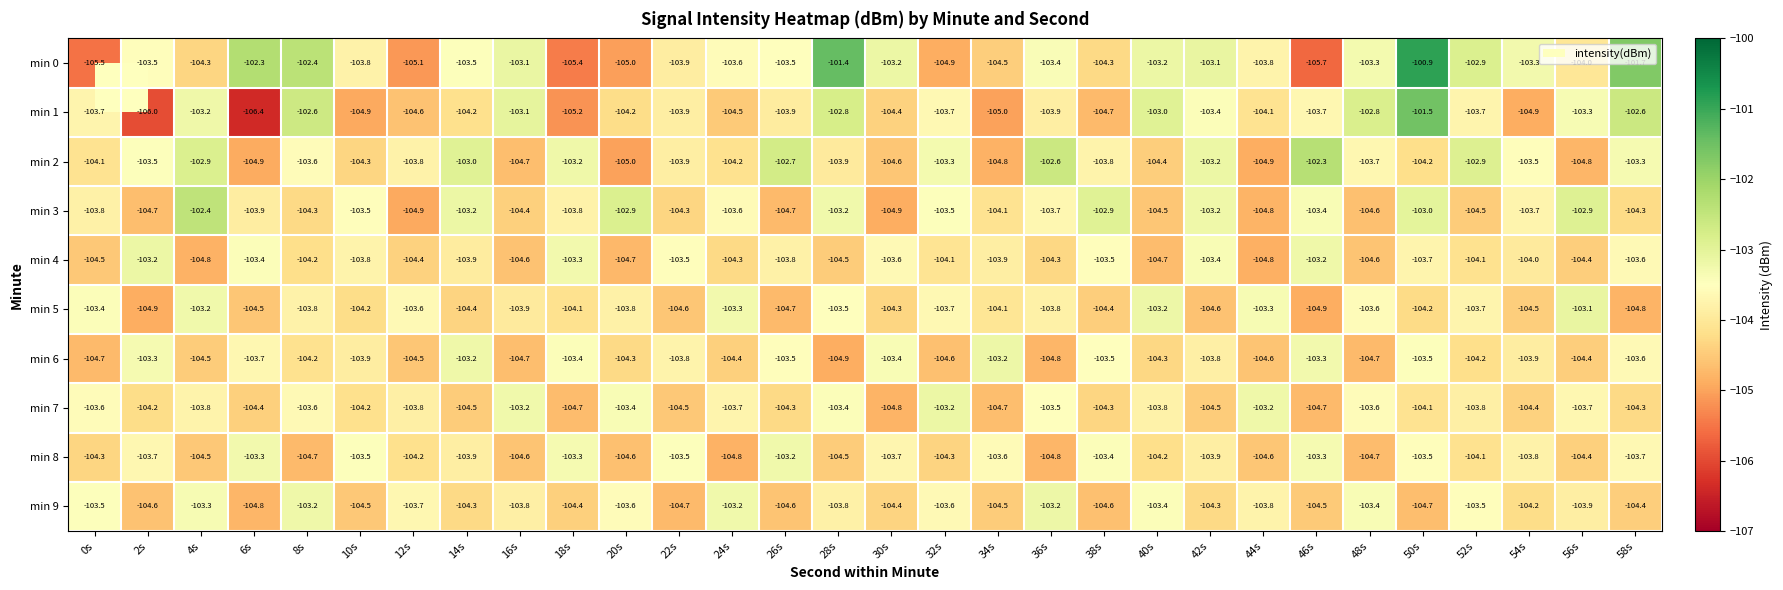

What is the sum of all min 3 values?

-3115.6